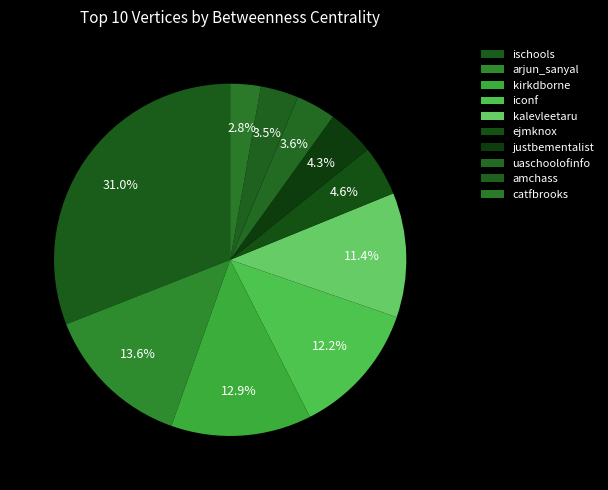

To the nearest percent, what is the average slice percentage?

10%